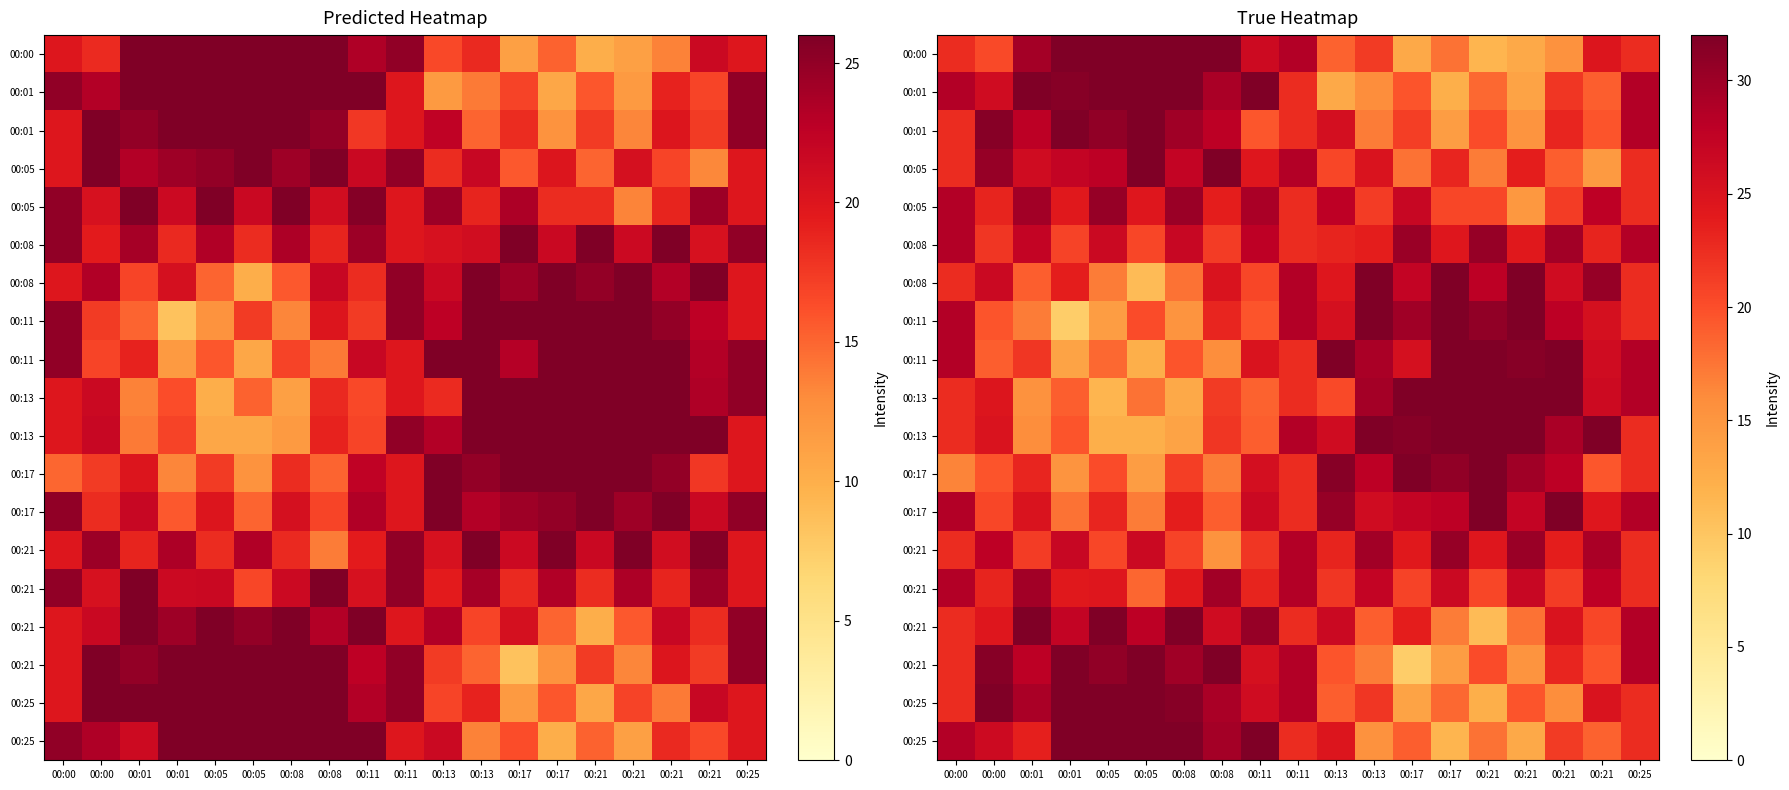

What is the spread (max minus min) of values at 00:17?

22.8